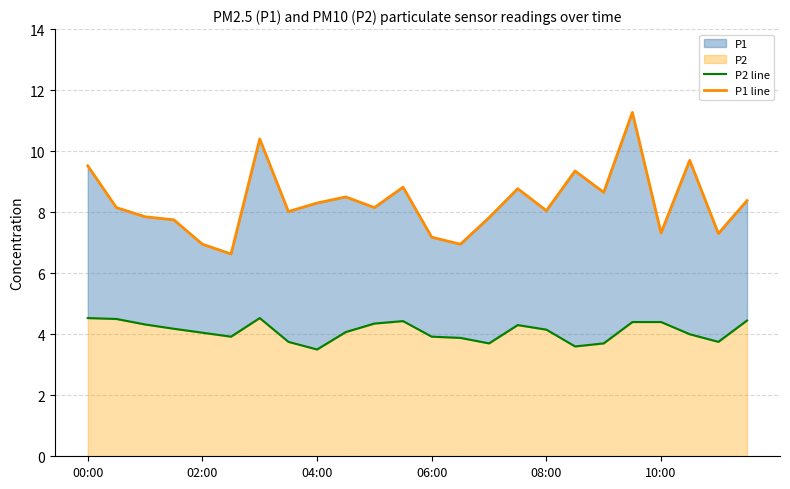

At which category does the chart reach its peak across all series?

19